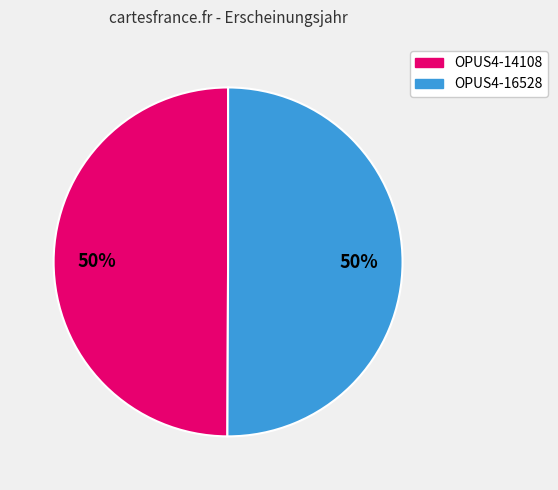

Is it true that OPUS4-16528 is 50% of the pie?

True